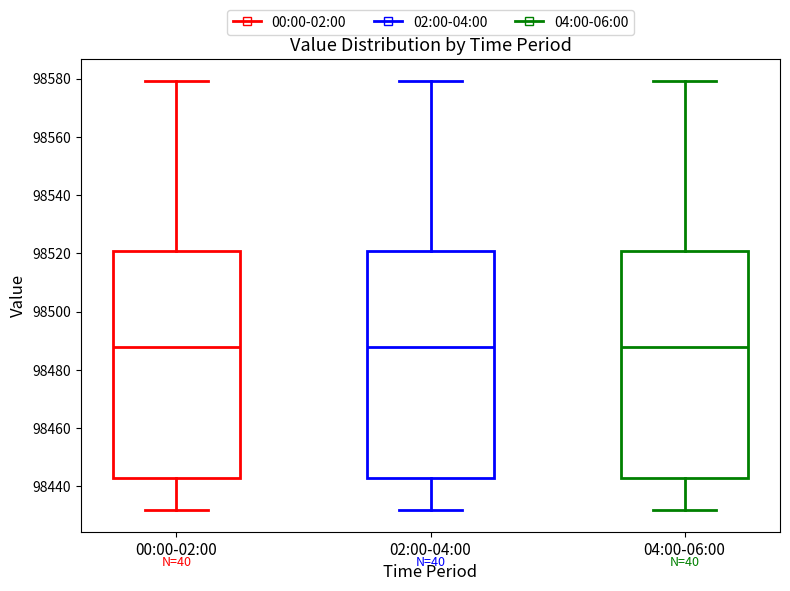

Reading left to right, transcribe this box plot: for each box, give where its median line is, the range the box spans, and where its two whiskers end, as read against the y-axis. The values are not printed on the chart, so give them approximately, as read against the axis.

00:00-02:00: median 98488, box 98442 to 98520, whiskers 98432 to 98580
02:00-04:00: median 98488, box 98442 to 98520, whiskers 98432 to 98580
04:00-06:00: median 98488, box 98442 to 98520, whiskers 98432 to 98580